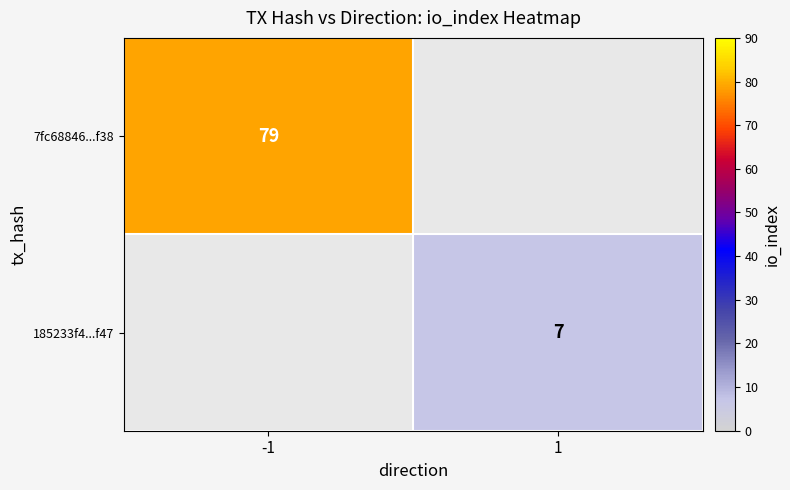

The value of 7fc68846...f38 at -1 is 79. True or false?

True